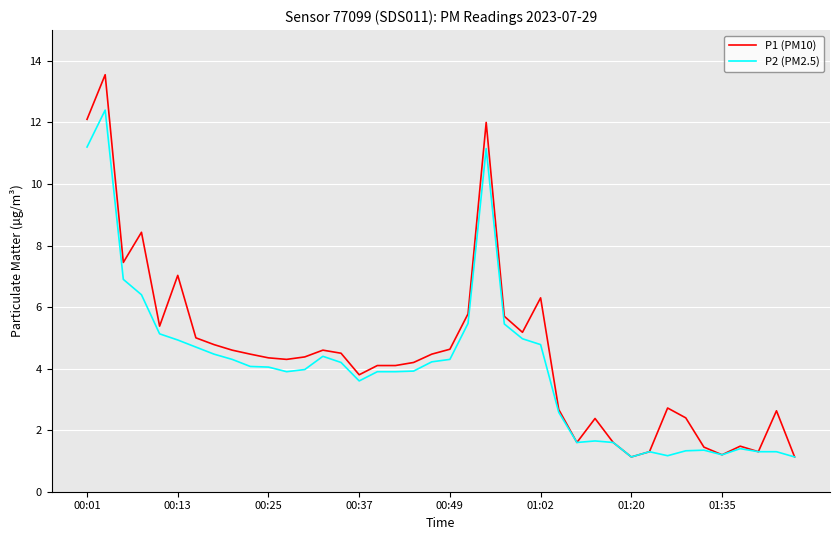

Which series has the widest spread of values?

P1 (PM10)